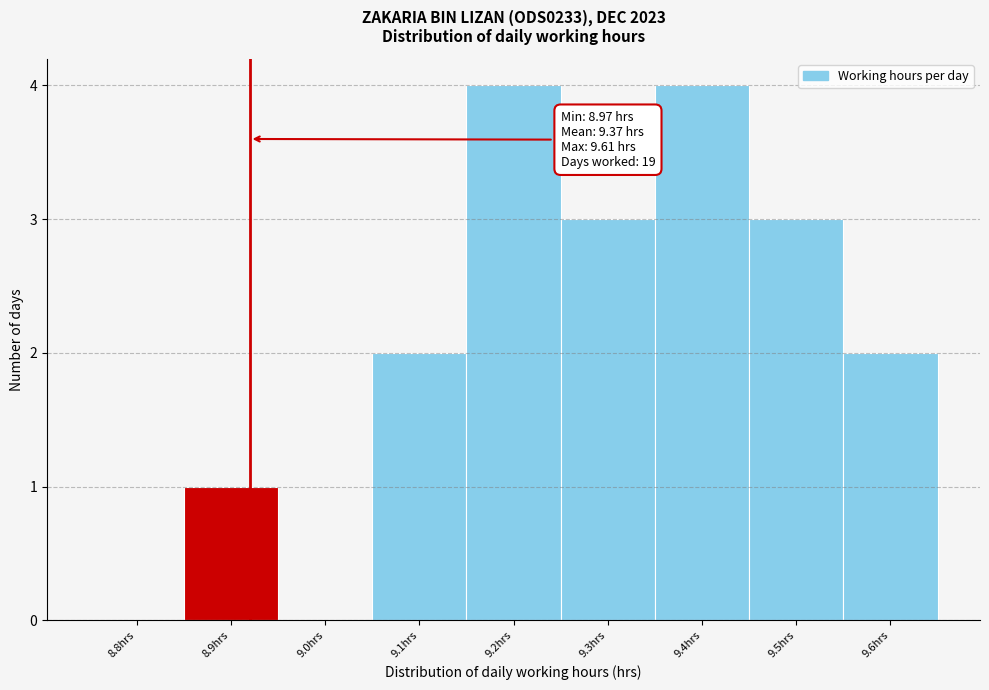

Reading left to right, extract all data points from this chart.

8.8hrs=0	8.9hrs=1	9.0hrs=0	9.1hrs=2	9.2hrs=4	9.3hrs=3	9.4hrs=4	9.5hrs=3	9.6hrs=2